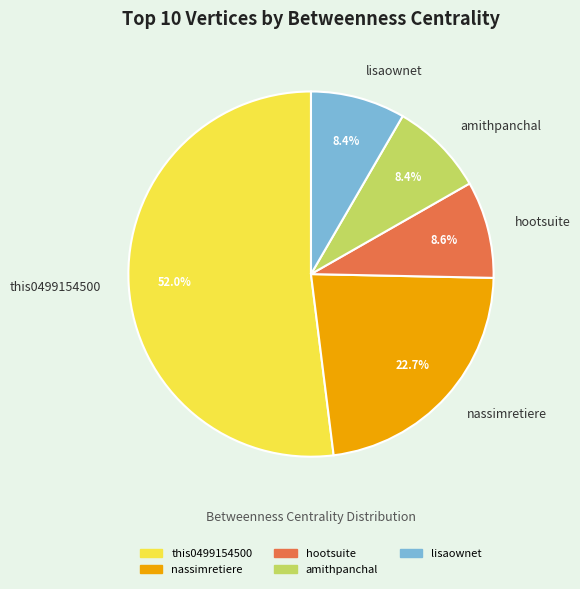

To the nearest percent, what is the difference between the largest and smallest slice percentages?

44%